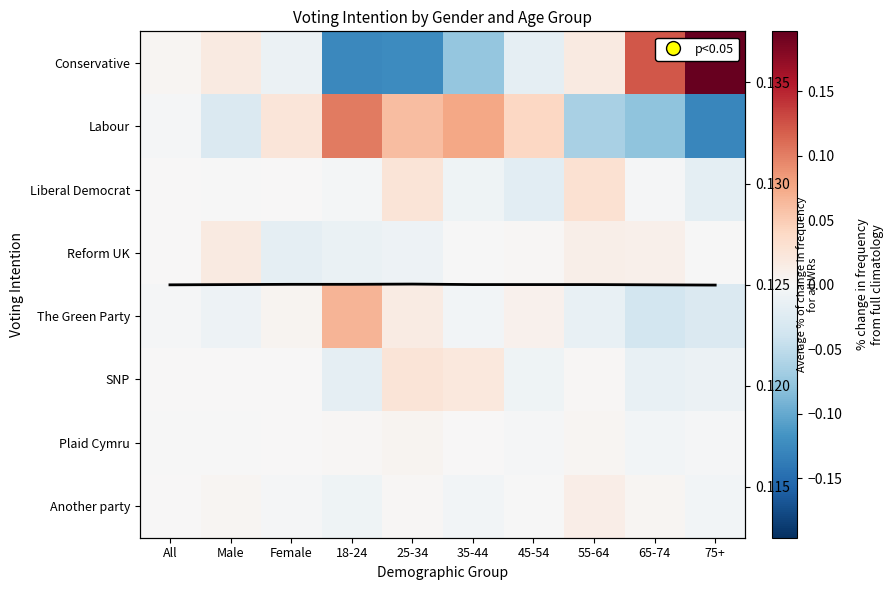

Rank the series at 18-24 from lowest to highest value.

Conservative, SNP, Reform UK, Another party, Liberal Democrat, Plaid Cymru, The Green Party, Labour, Average across parties